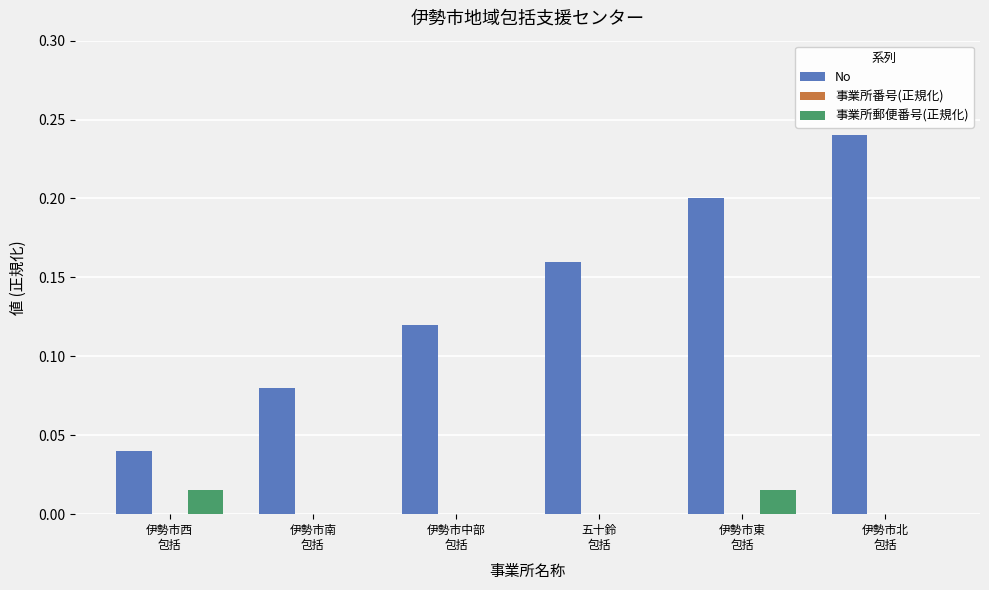

Which series has the largest total across all categories?

No